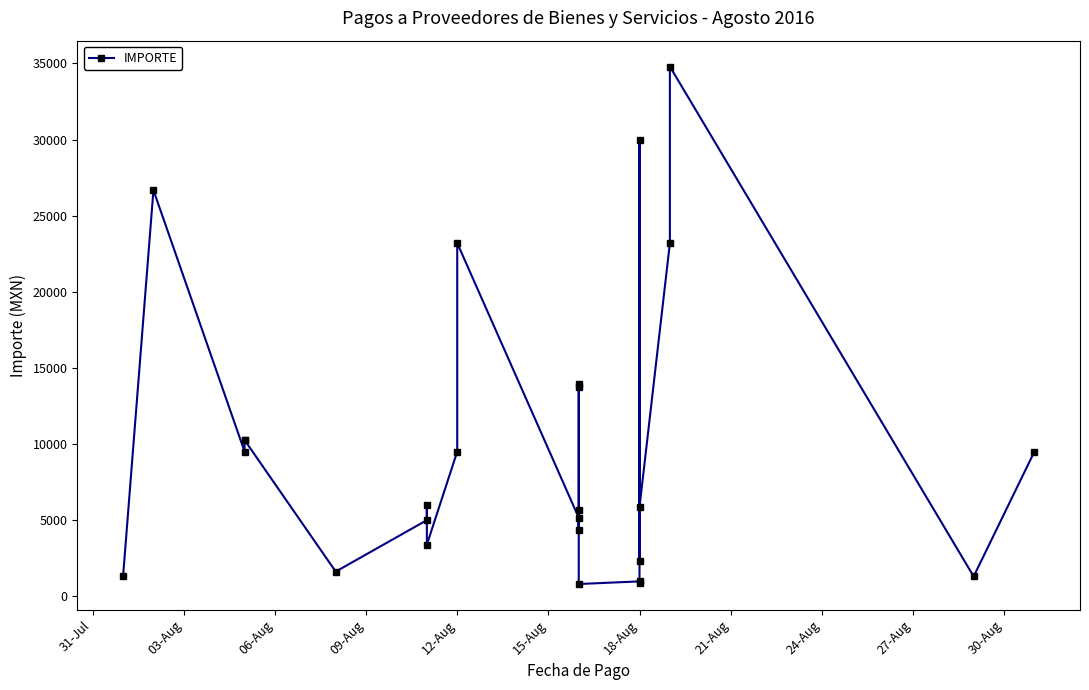

Does the chart display data point markers on the line(s)?

Yes